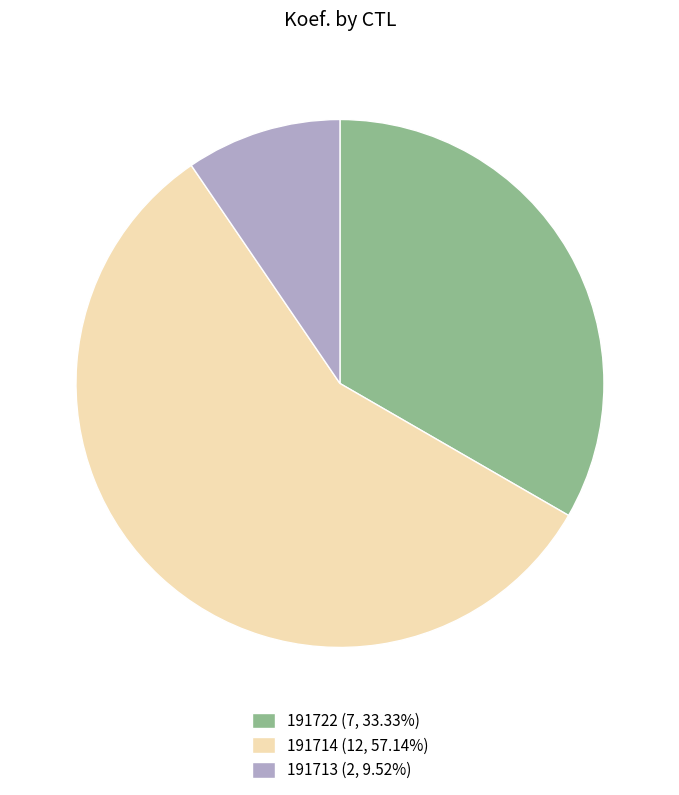

Is there any slice that represents more than half of the pie?

Yes